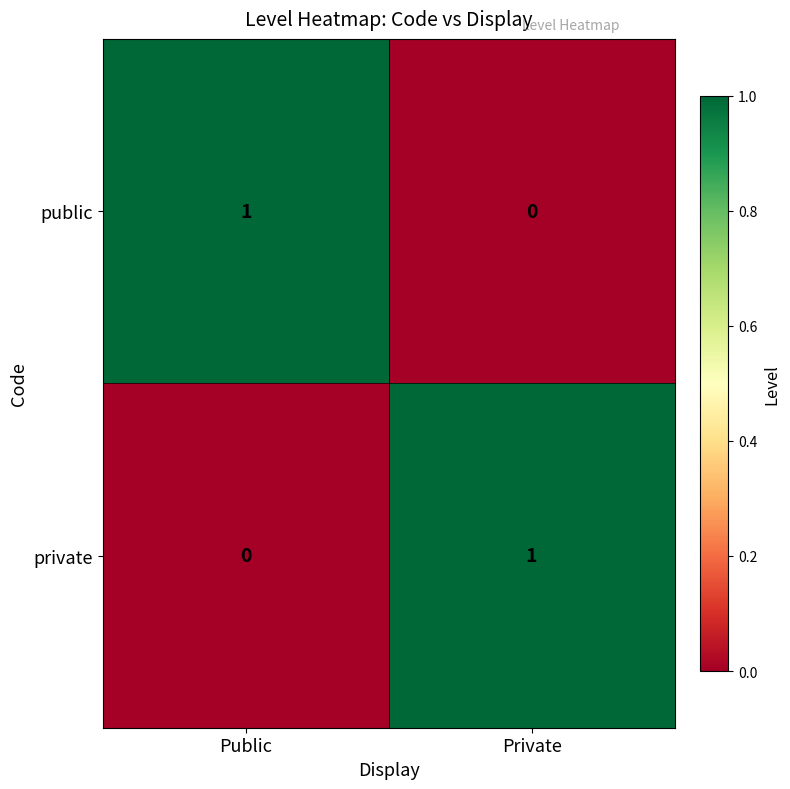

The value of public at Private is -1. True or false?

False